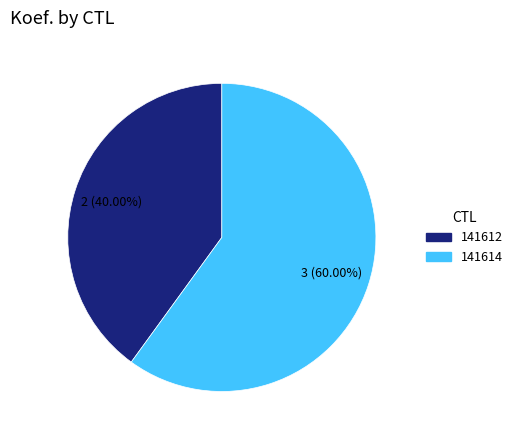

The 141614 slice represents 60% of the pie. True or false?

True